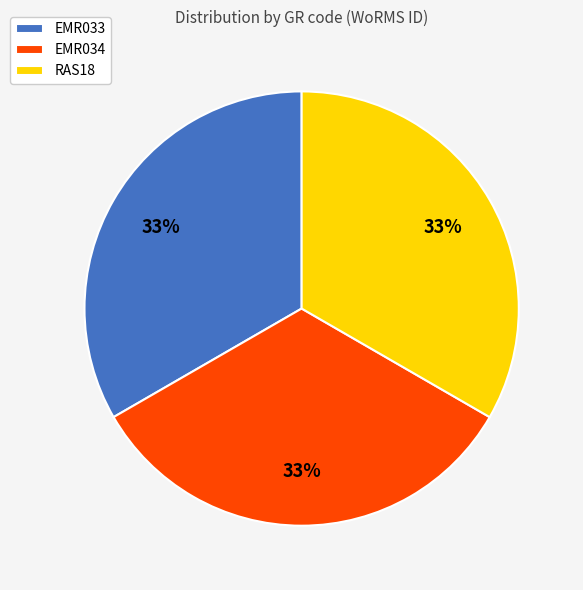

Does any single category account for the majority?

No